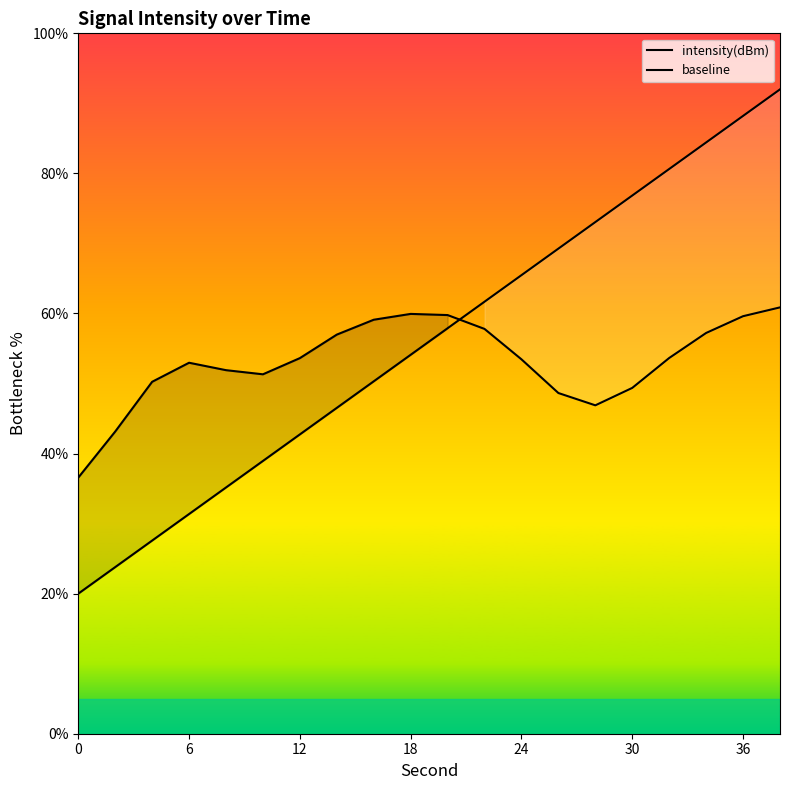

What is the minimum value for baseline?

20.0